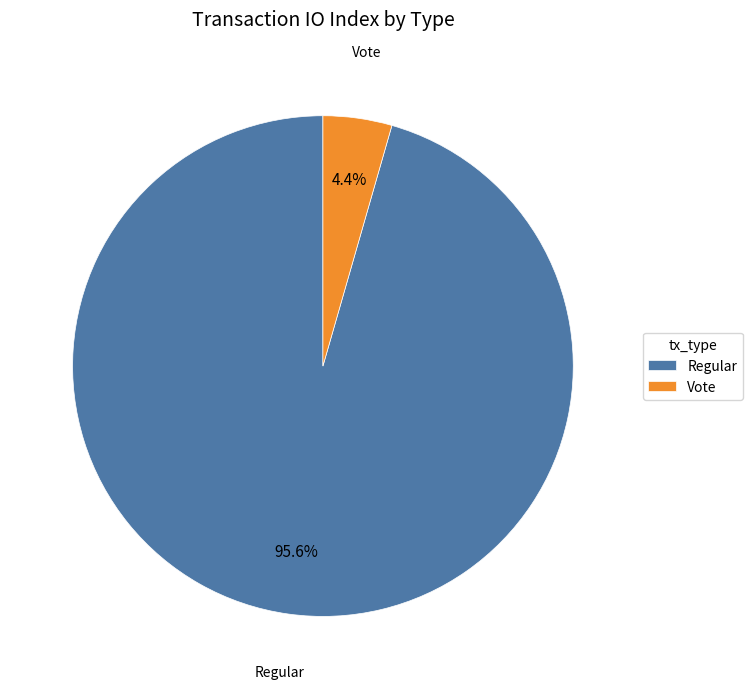

To the nearest percent, what is the difference between the Regular and Vote slice percentages?

91%